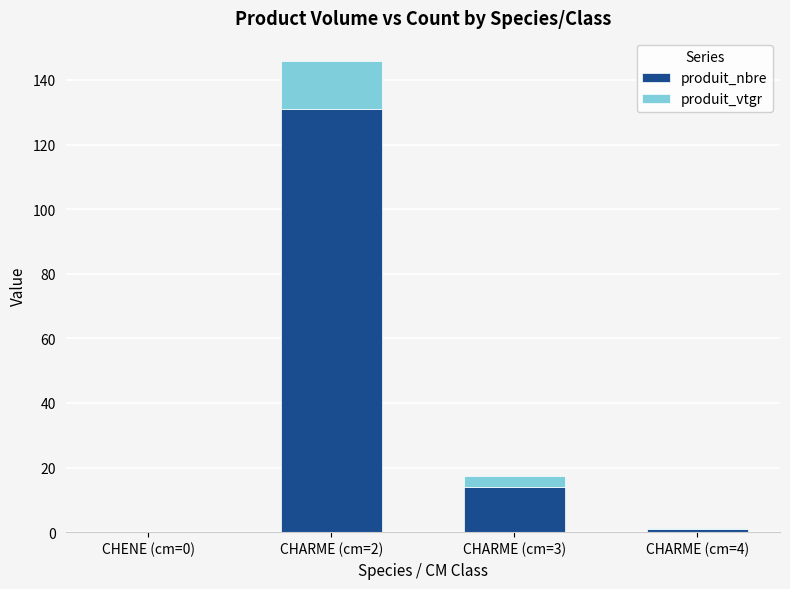

What is the sum of all produit_nbre values?

146.0